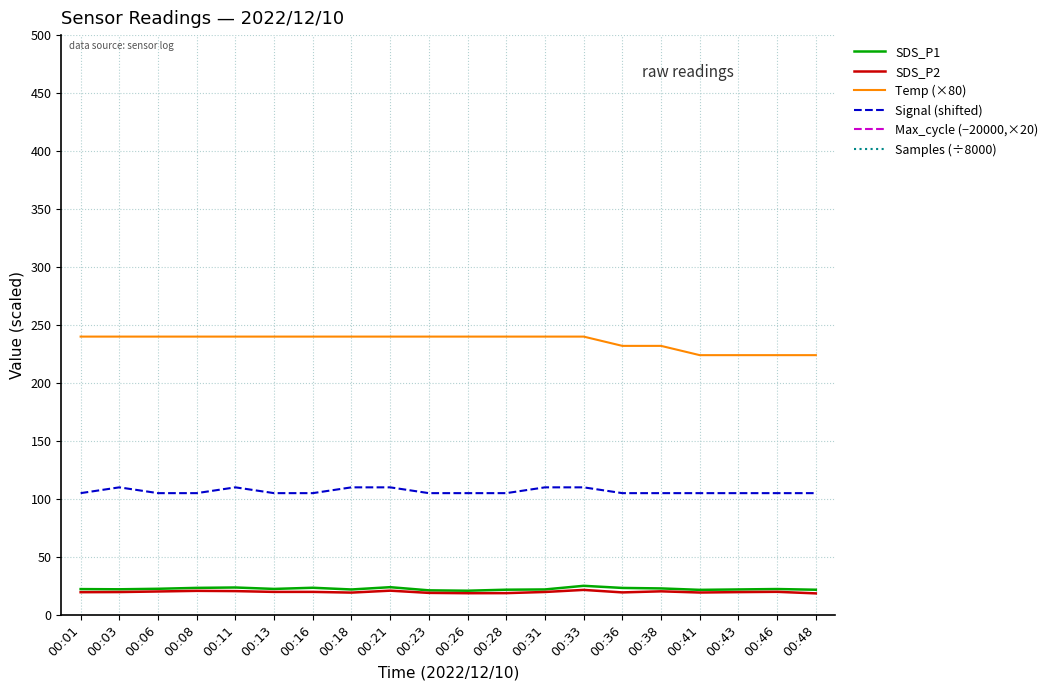

What is the difference between the highest and lowest values at 00:43?

6180.4